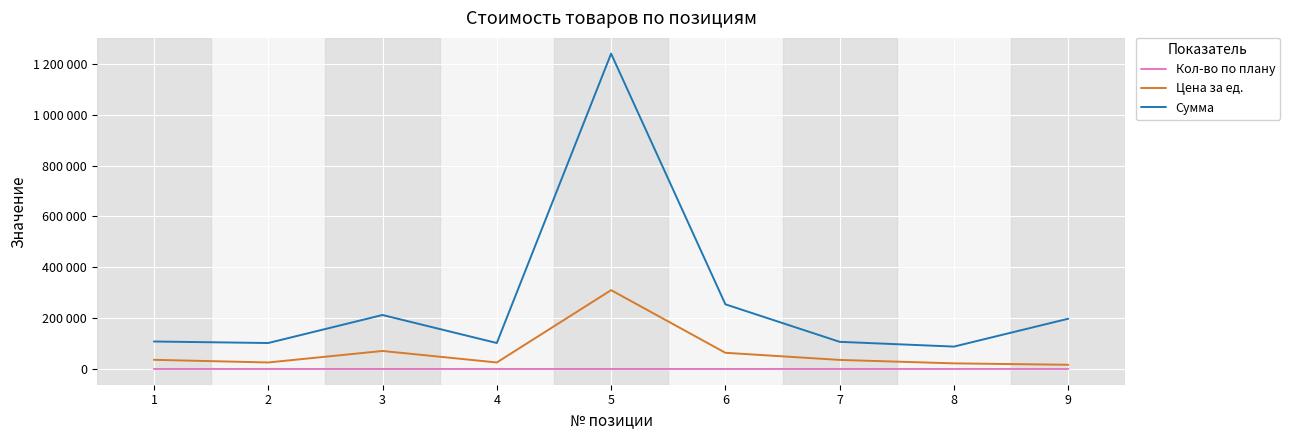

True or false: Кол-во по плану and Цена за ед. intersect in this chart.

False